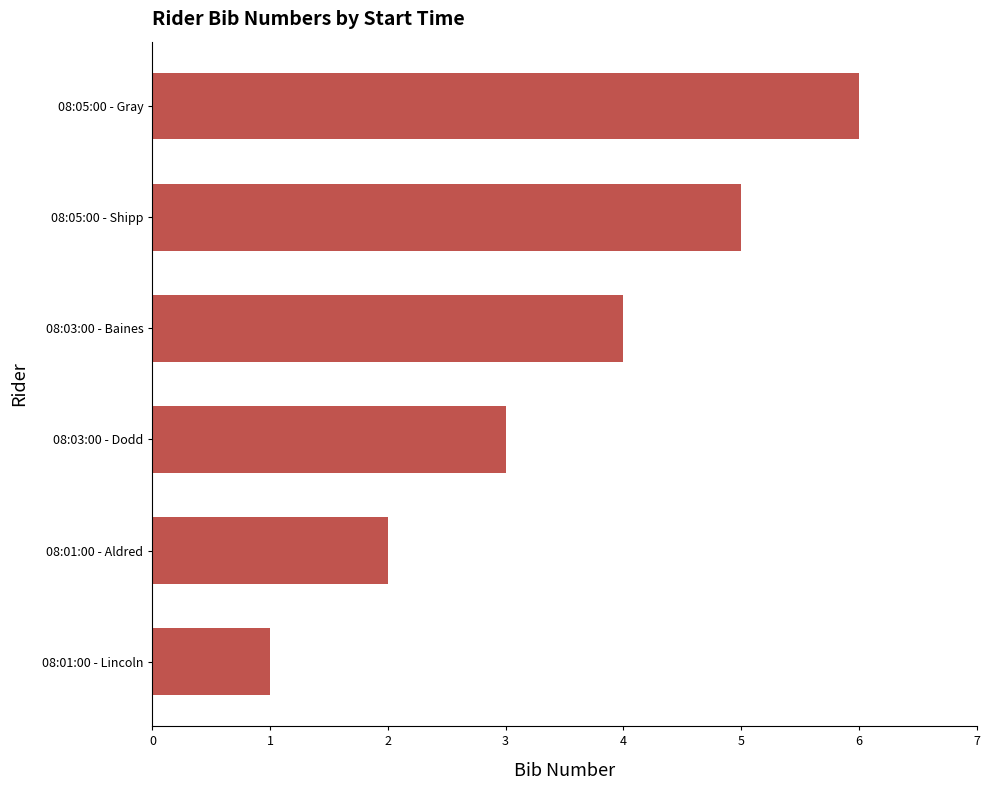

How many bars are there in total?

6